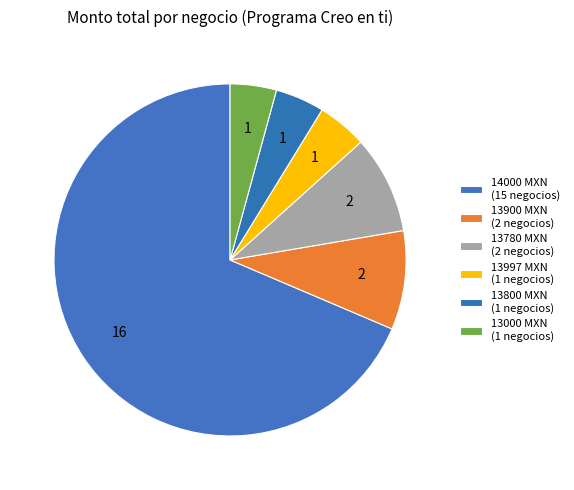

How many segments does this pie chart have?

6